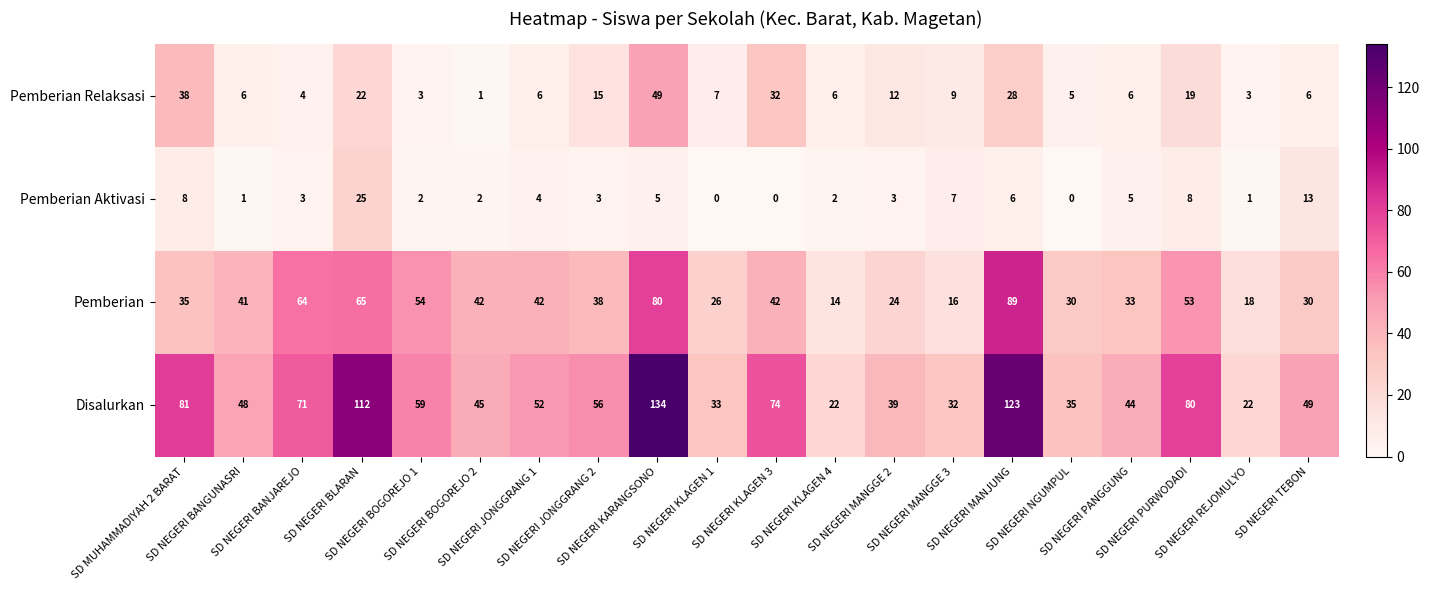

At how many categories does at least one series exceed 41?

14